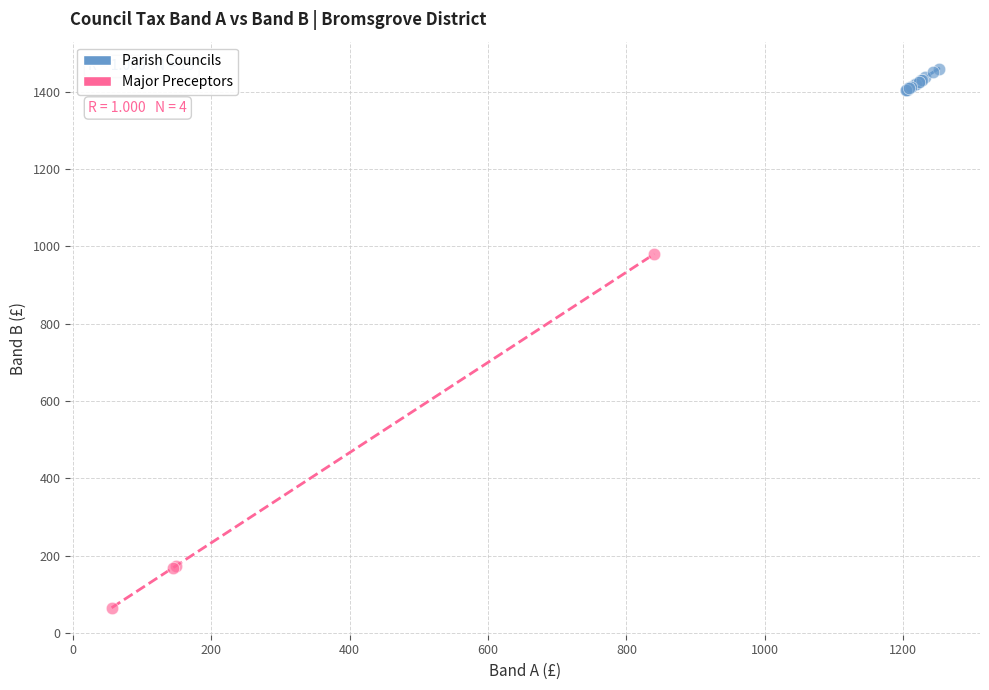

Which series reaches the maximum Y coordinate?

Parish Councils